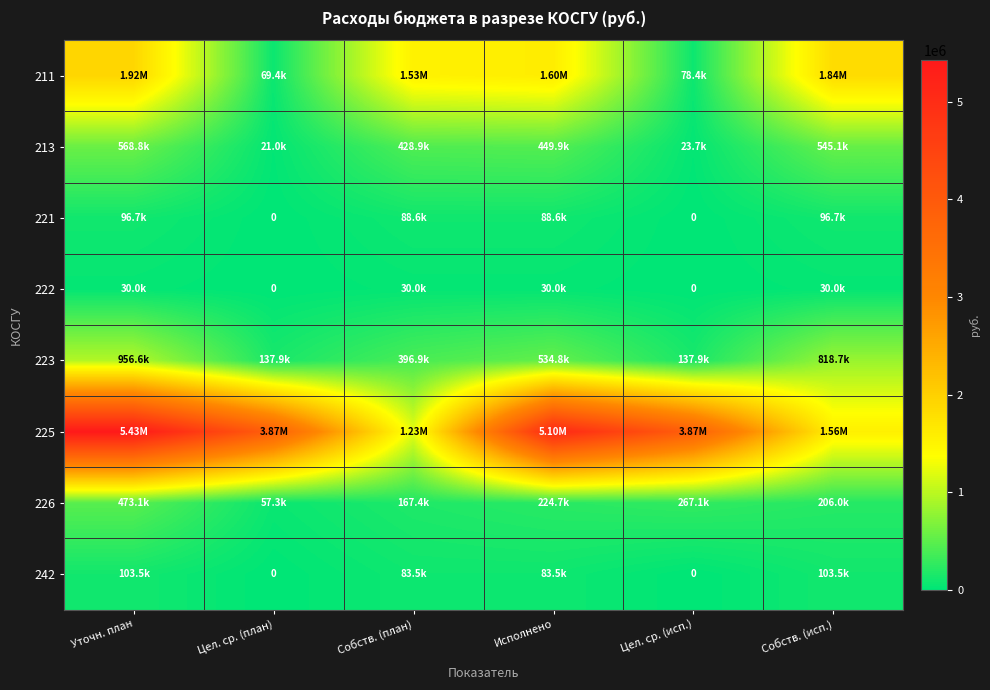

Which series has the widest spread of values?

225